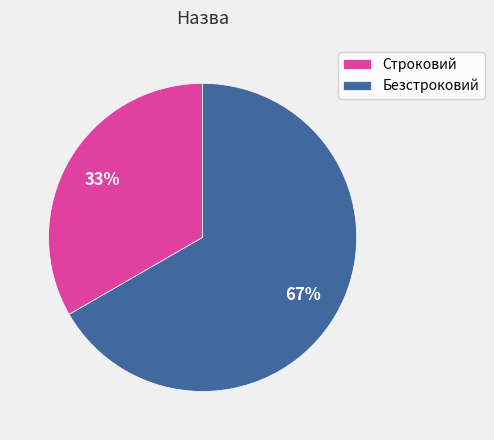

To the nearest percent, what percentage of the pie is Безстроковий?

67%